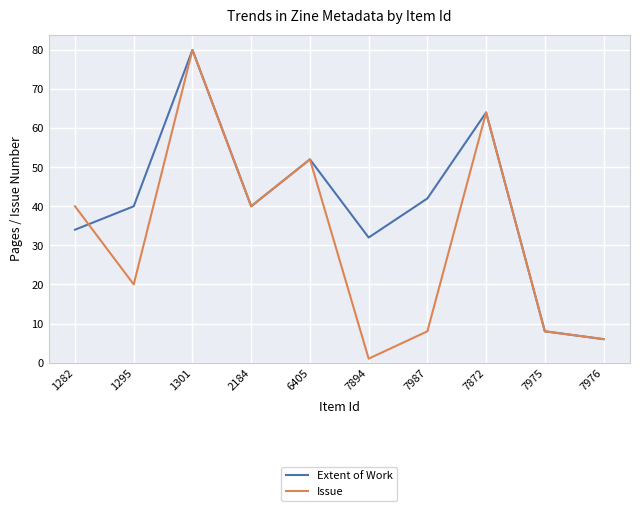

Reading right to left, transcribe all the data shown in this chart.

Extent of Work: 6	8	64	42	32	52	40	80	40	34
Issue: 6	8	64	8	1	52	40	80	20	40